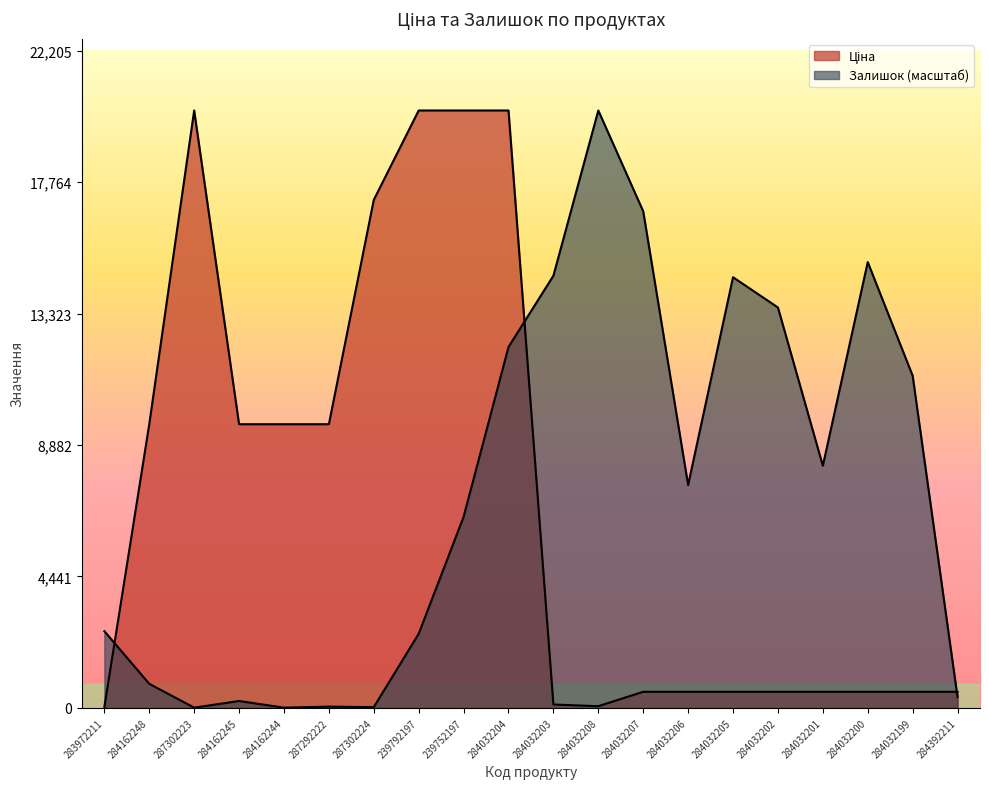

List the series in order of their overall mean, lowest first.

Ціна, Залишок